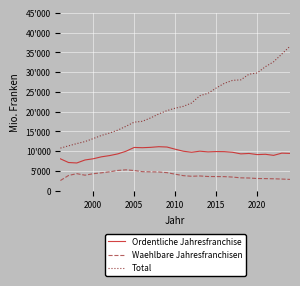

What is the value of the Ordentliche Jahresfranchise point at the 29th from the left?

9441.1